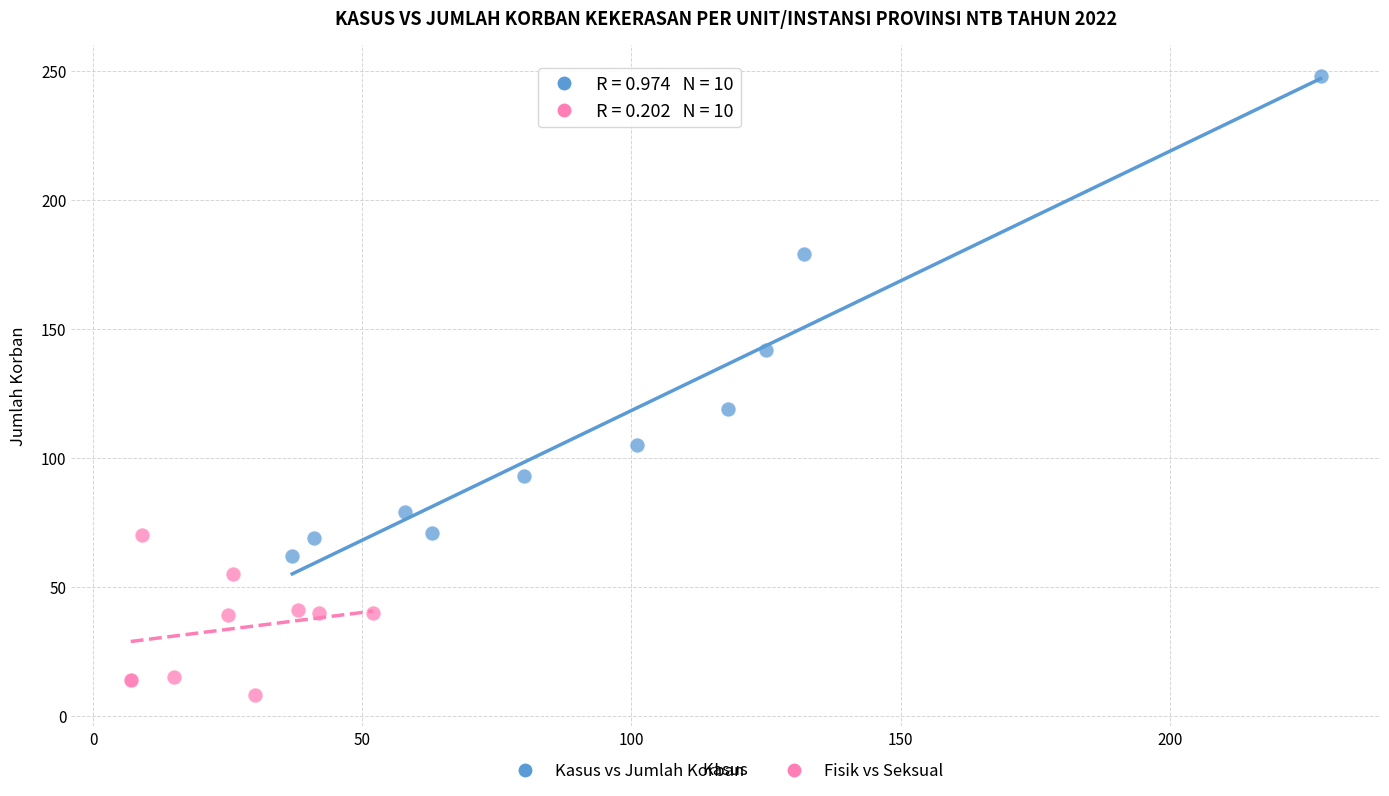

What are all the series names shown in the legend?

Kasus vs Jumlah Korban, Fisik vs Seksual